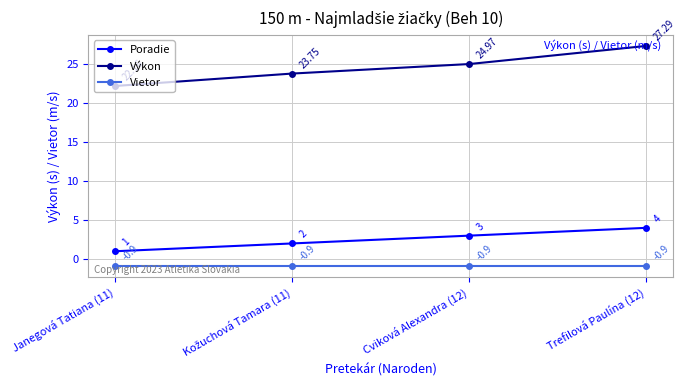

What is the value of the Vietor point at the 3rd from the left?

-0.9